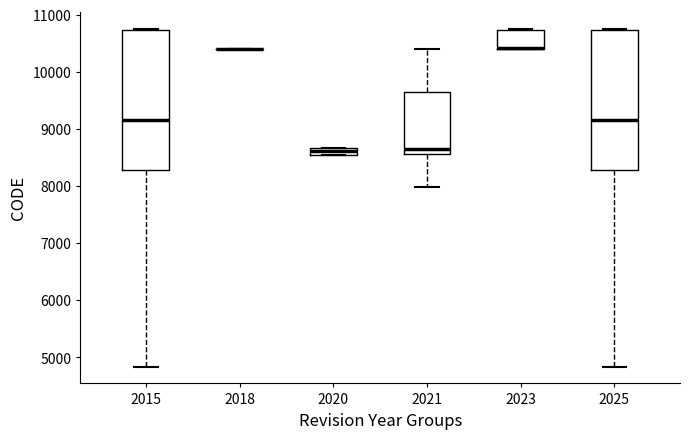

Where does the lower whisker of the box at x = 2021 end on the y-axis? The values are not printed on the chart, so give them approximately, as read against the axis.

8000